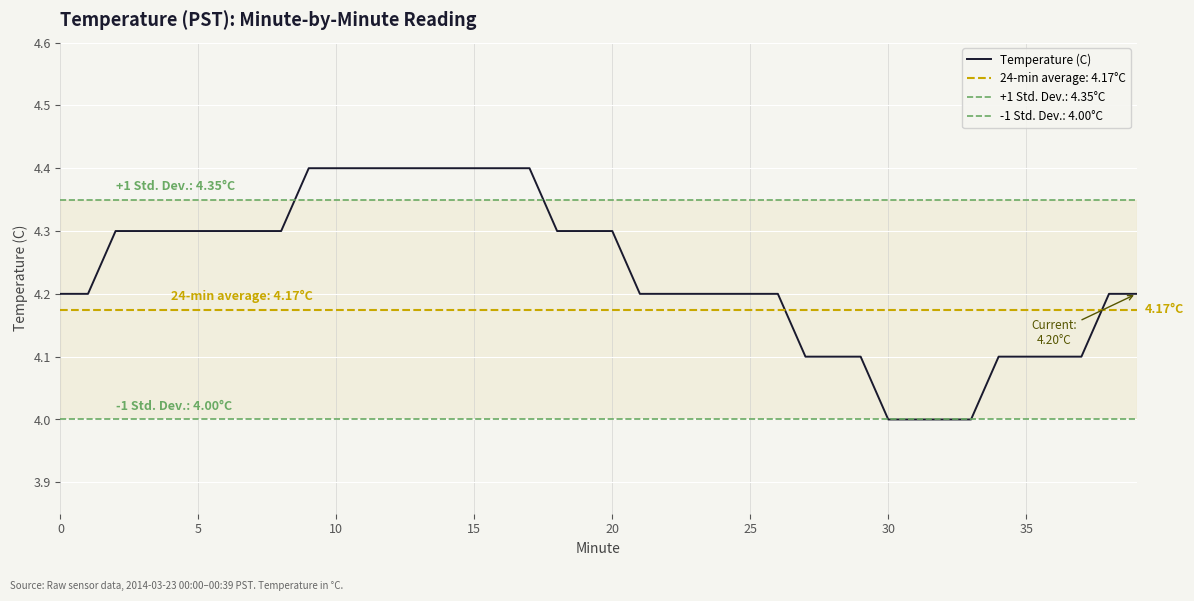

Does the chart display data point markers on the line(s)?

No